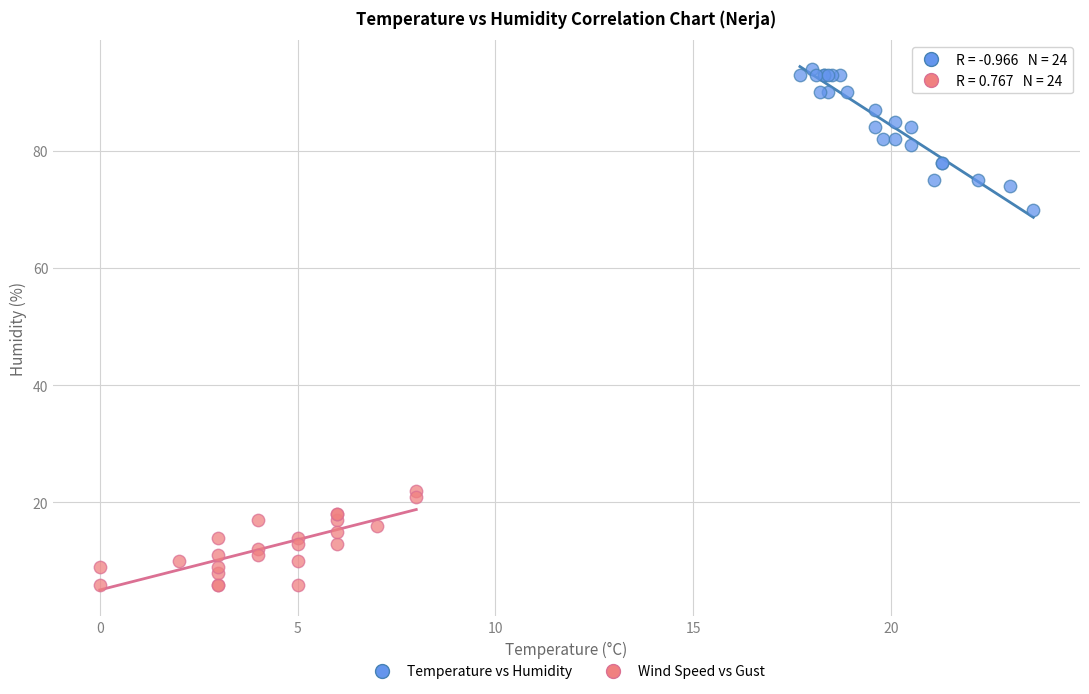

Which series reaches the minimum Y coordinate?

Wind Speed vs Gust